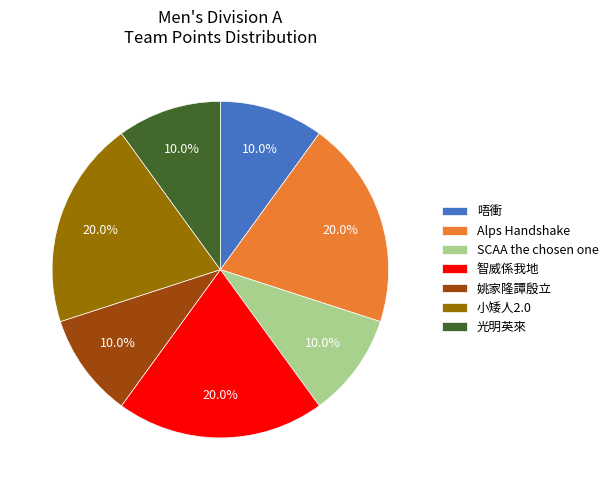

Does any single category account for the majority?

No